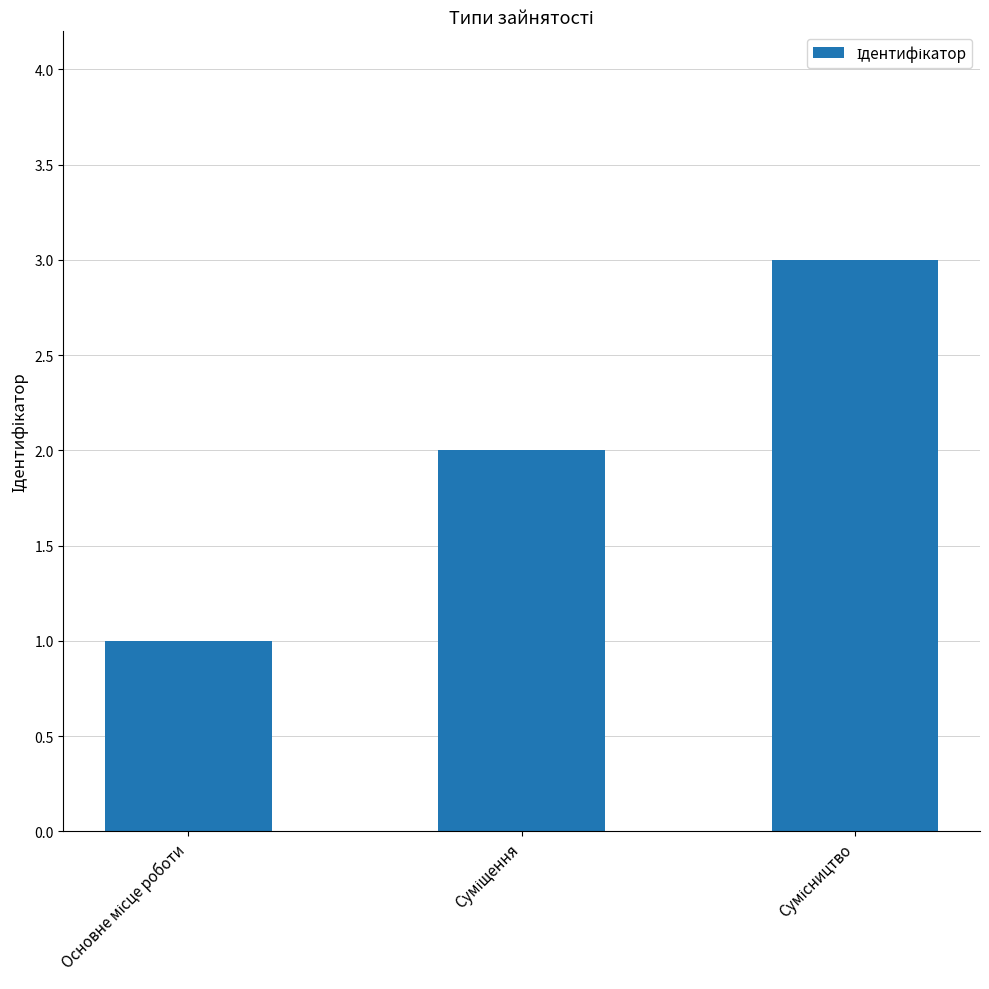

How many distinct data groups are displayed?

1